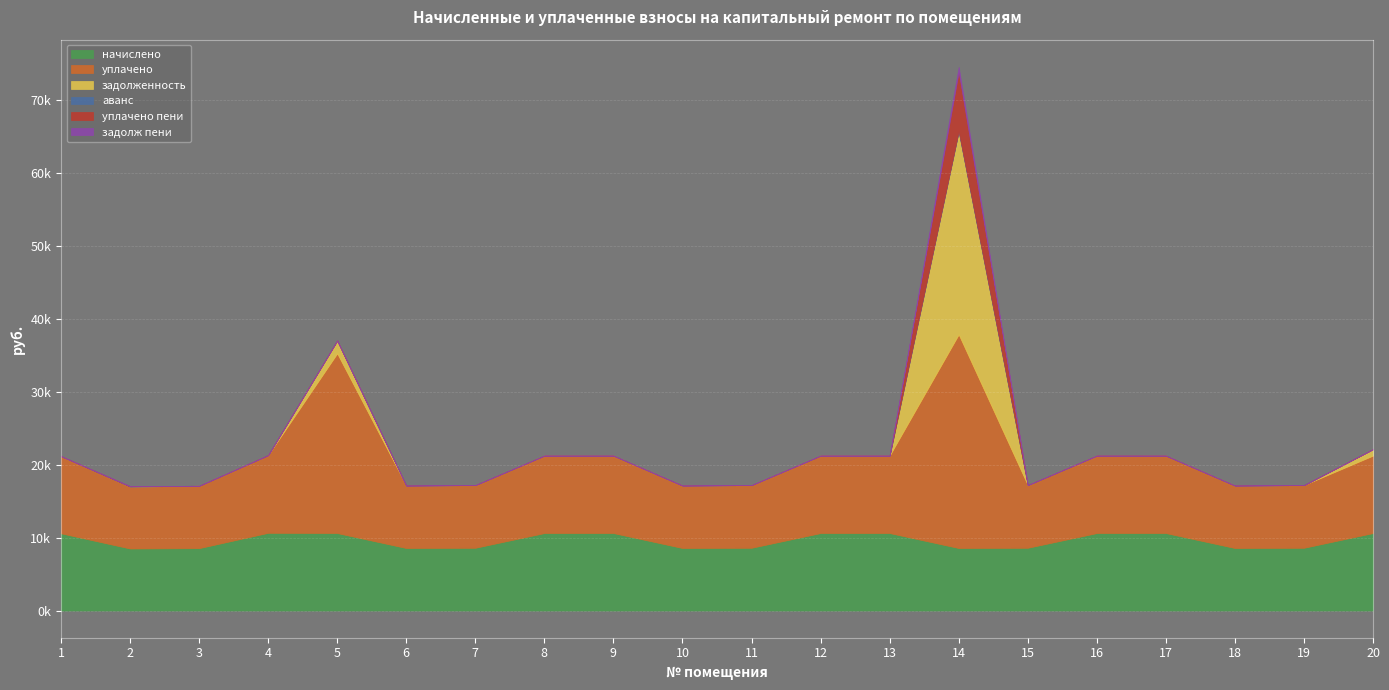

Which series has the largest total across all categories?

уплачено